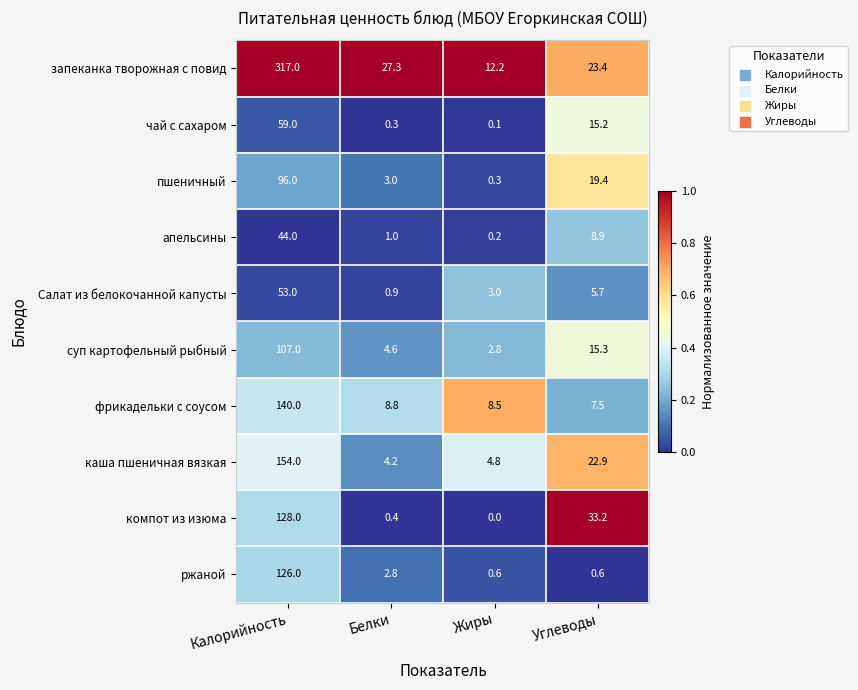

What is the total value across all series at Углеводы?

152.1